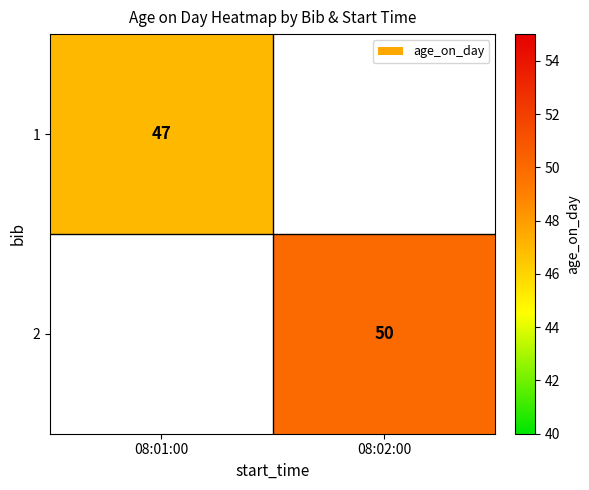

Is the value of 1 at 08:01:00 greater than the value of 2 at 08:02:00?

No